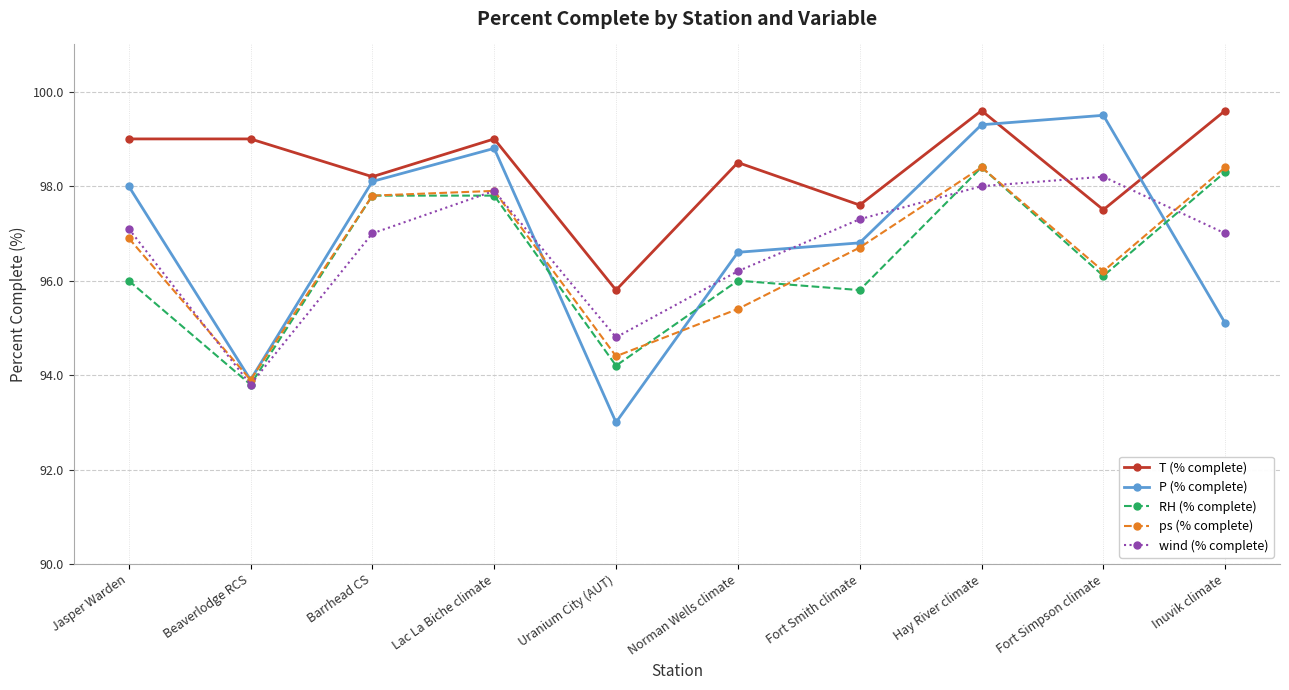

Reading left to right, what are all the values shown in this chart?

T (% complete): 99.0	99.0	98.2	99.0	95.8	98.5	97.6	99.6	97.5	99.6
P (% complete): 98.0	93.9	98.1	98.8	93.0	96.6	96.8	99.3	99.5	95.1
RH (% complete): 96.0	93.8	97.8	97.8	94.2	96.0	95.8	98.4	96.1	98.3
ps (% complete): 96.9	93.9	97.8	97.9	94.4	95.4	96.7	98.4	96.2	98.4
wind (% complete): 97.1	93.8	97.0	97.9	94.8	96.2	97.3	98.0	98.2	97.0